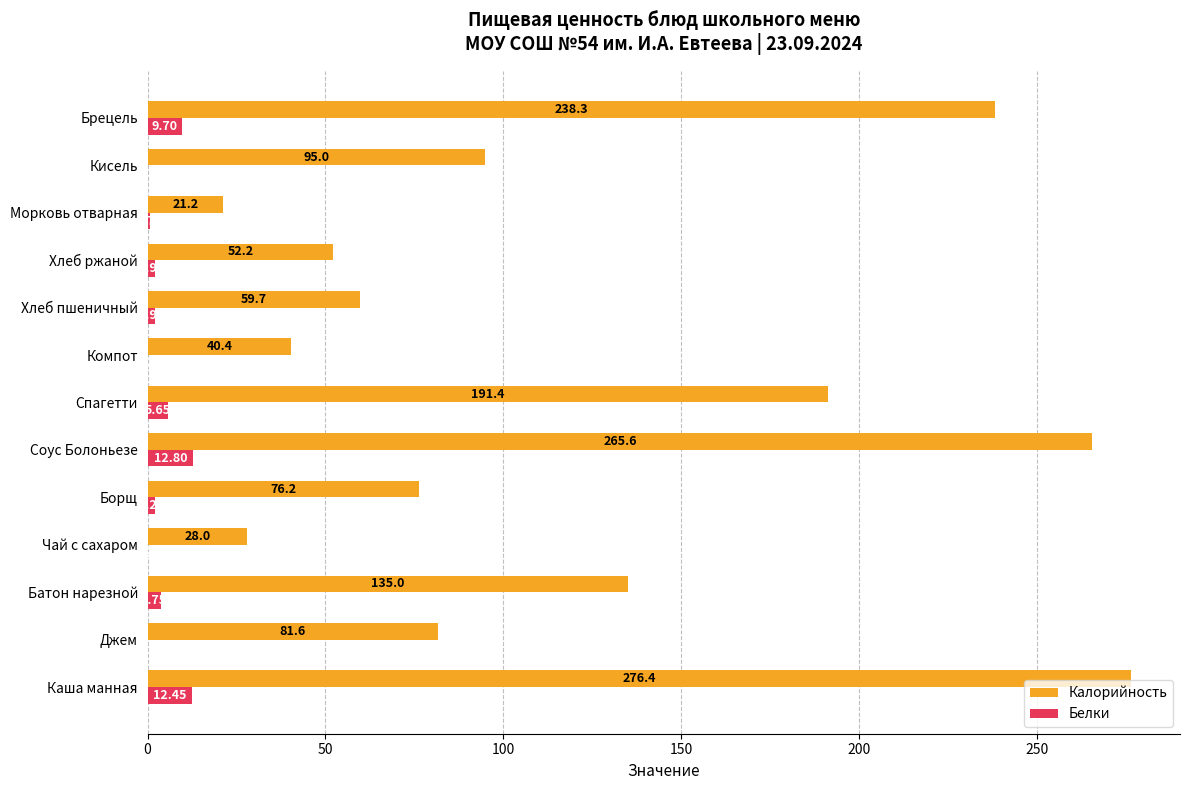

Which series has the largest total across all categories?

Калорийность